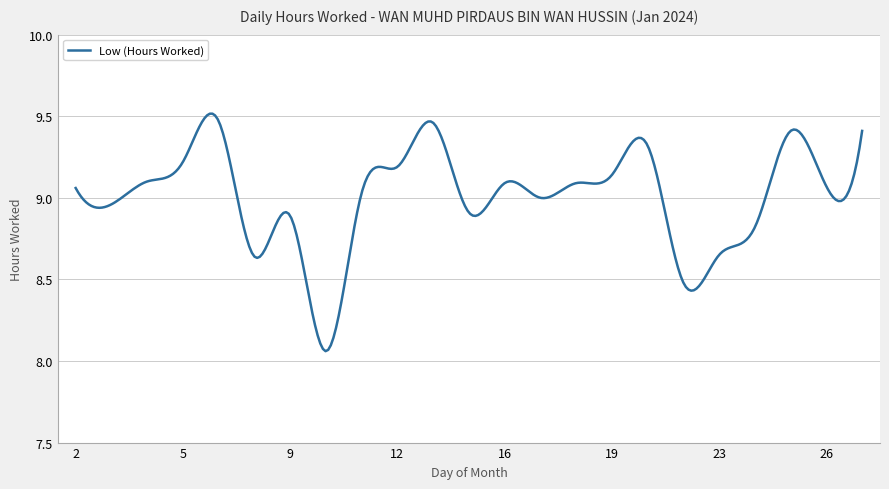

What is the difference between the maximum and minimum values?

1.5